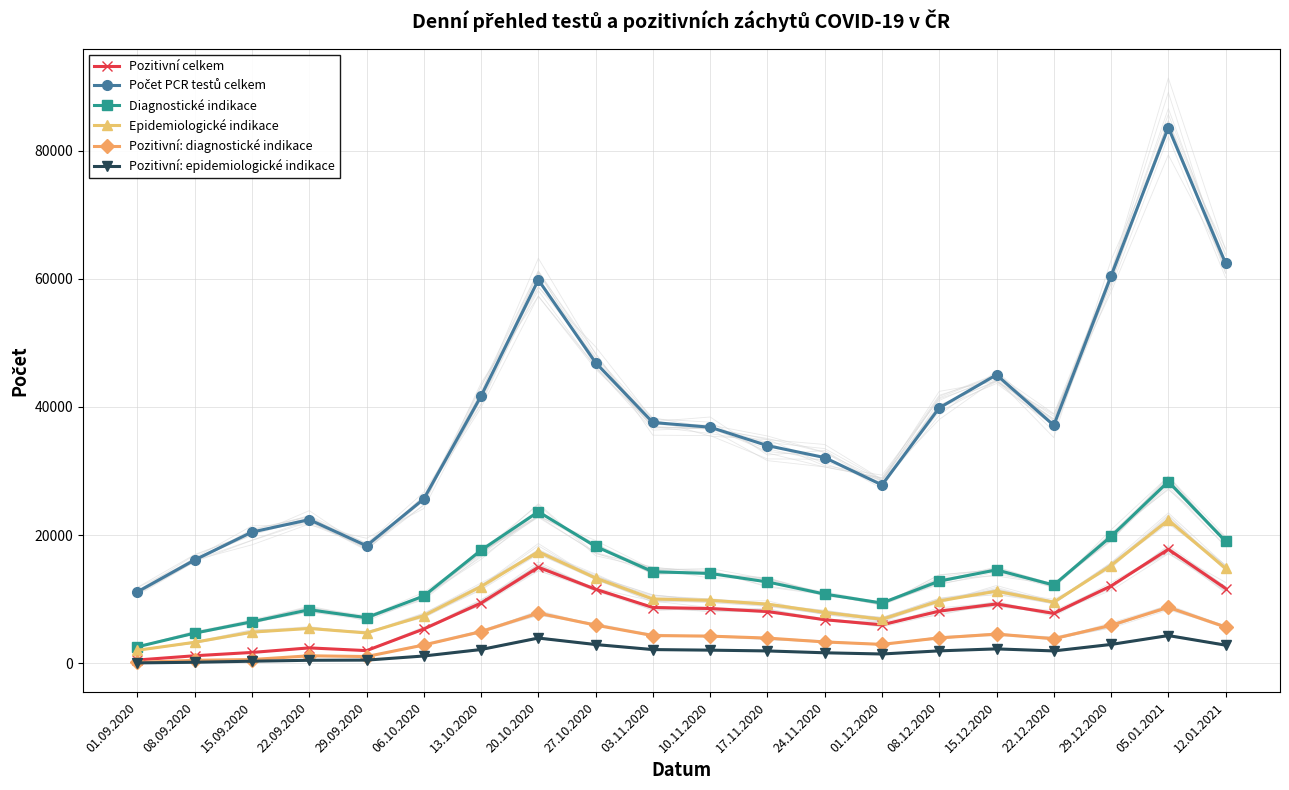

Which category has the highest value across all series?

05.01.2021